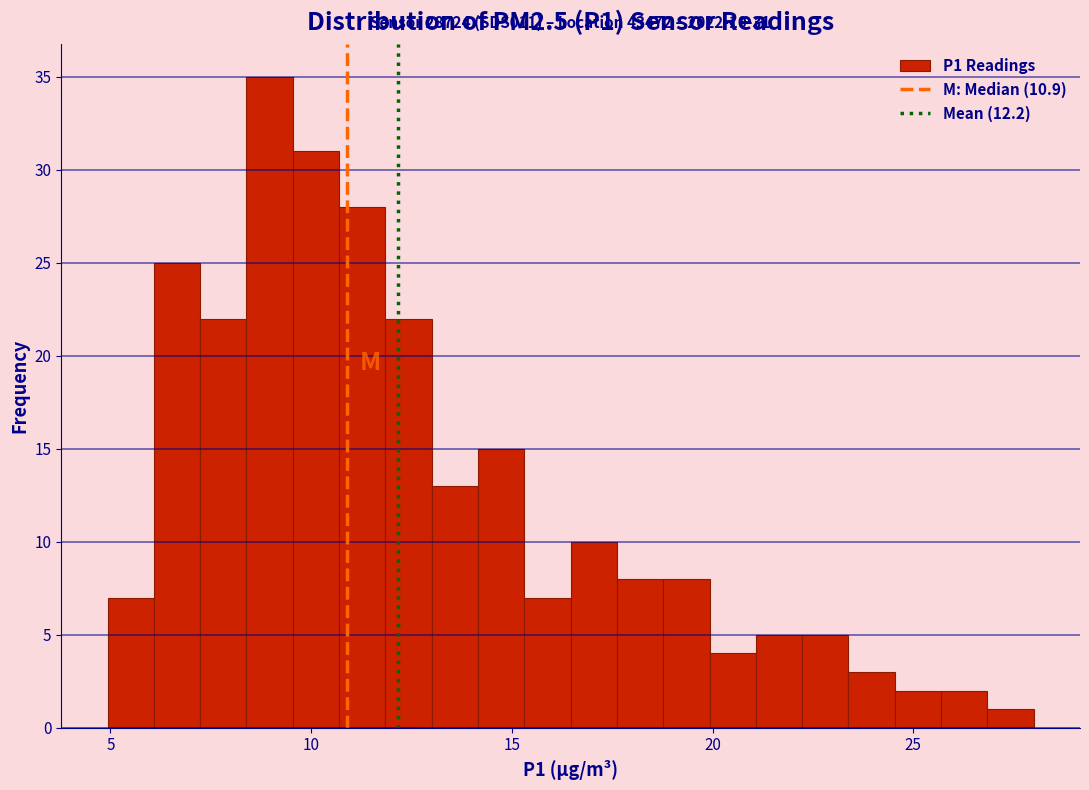

Read against the x-axis, roughly where is the centre of the tallest bar?

9.0